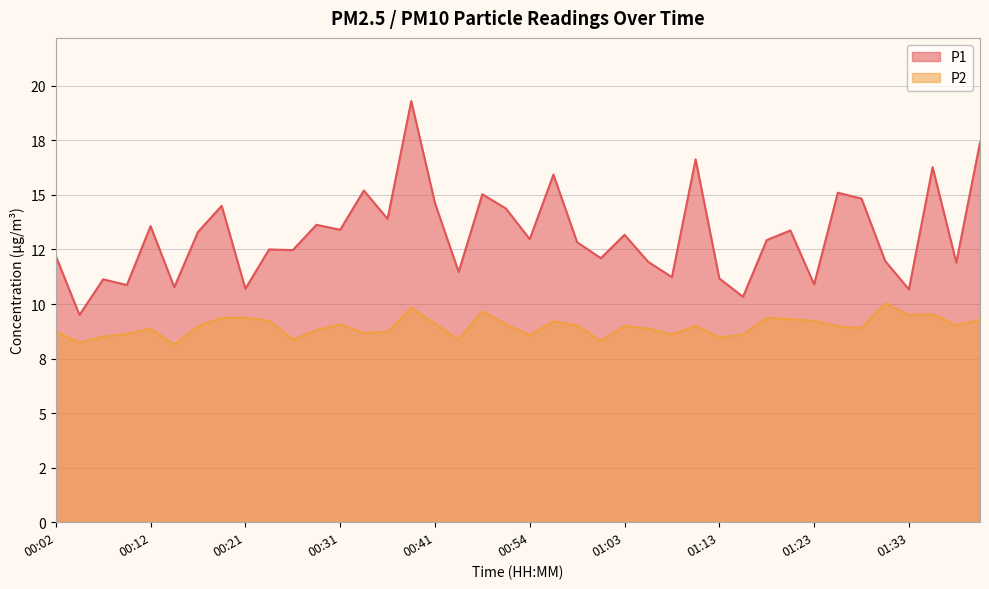

What is the spread (max minus min) of values at 01:40?

8.1